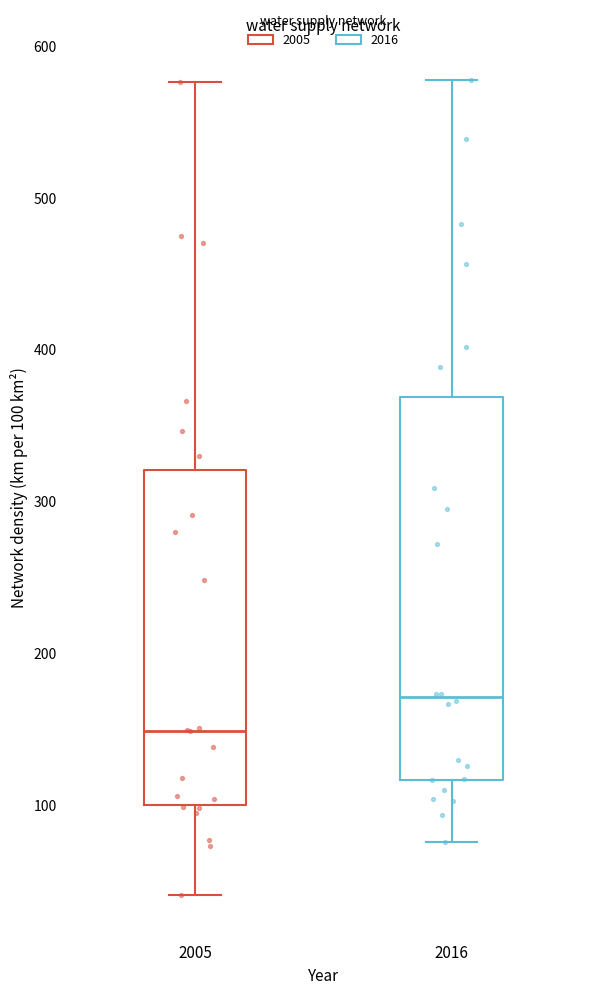

Where does the median line of the box at x = 2005 sit on the y-axis? The values are not printed on the chart, so give them approximately, as read against the axis.

150